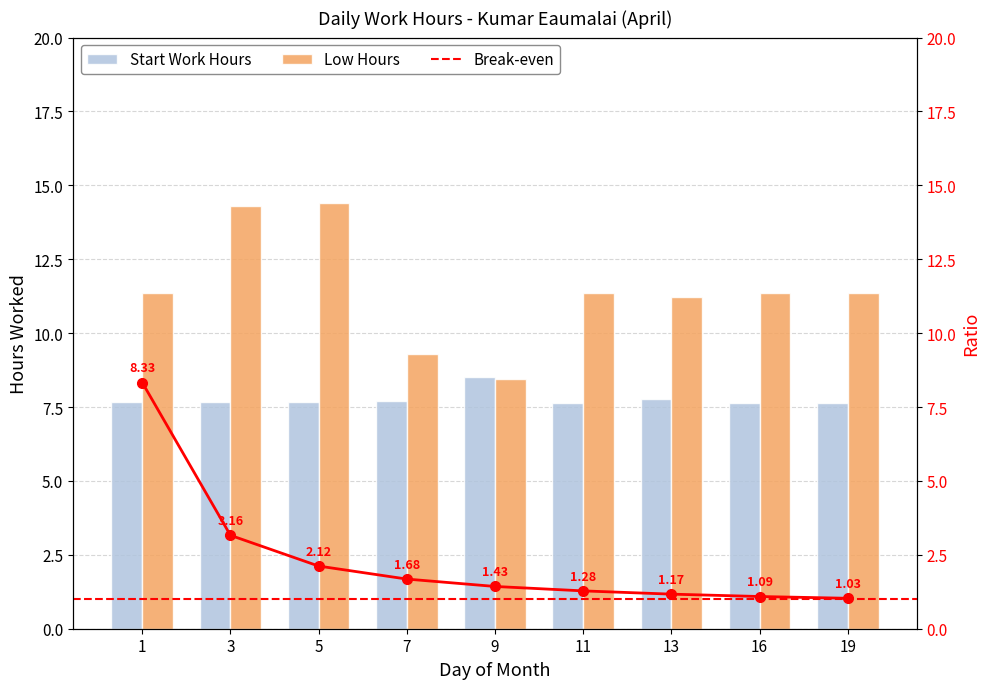

What is the sum of all Low Hours values?

103.1